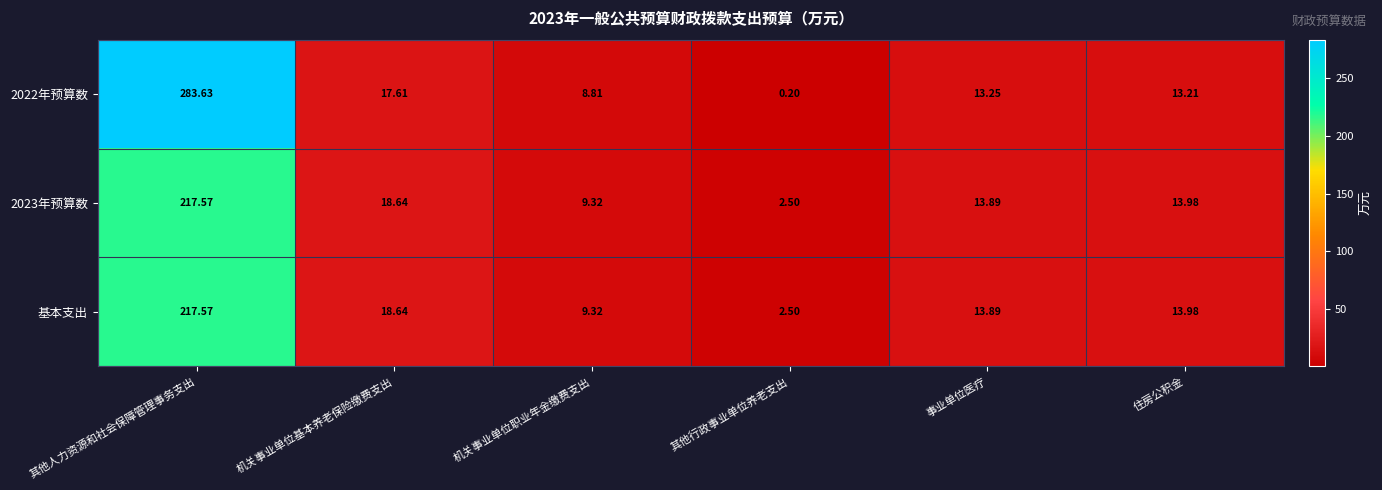

How many distinct data groups are displayed?

3